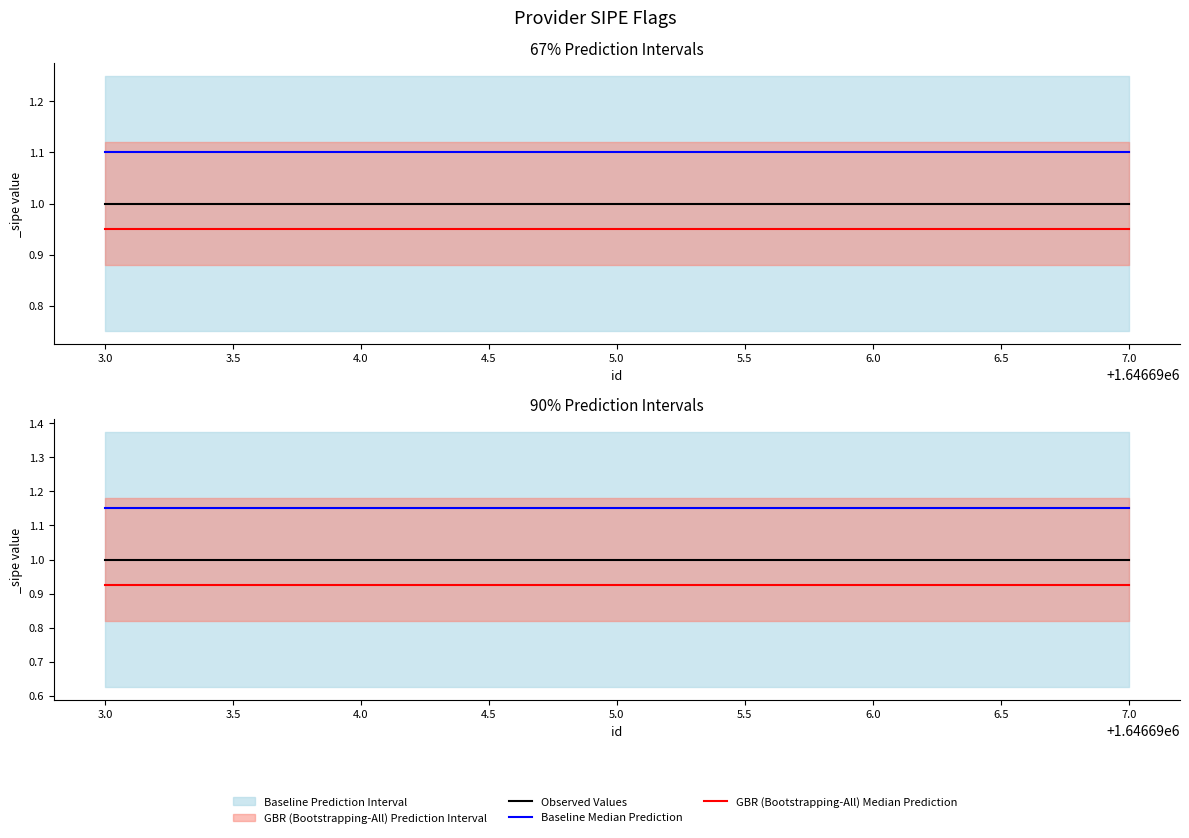

What is the sum of the Observed Values values at 6.0 and 4.0?

2.0